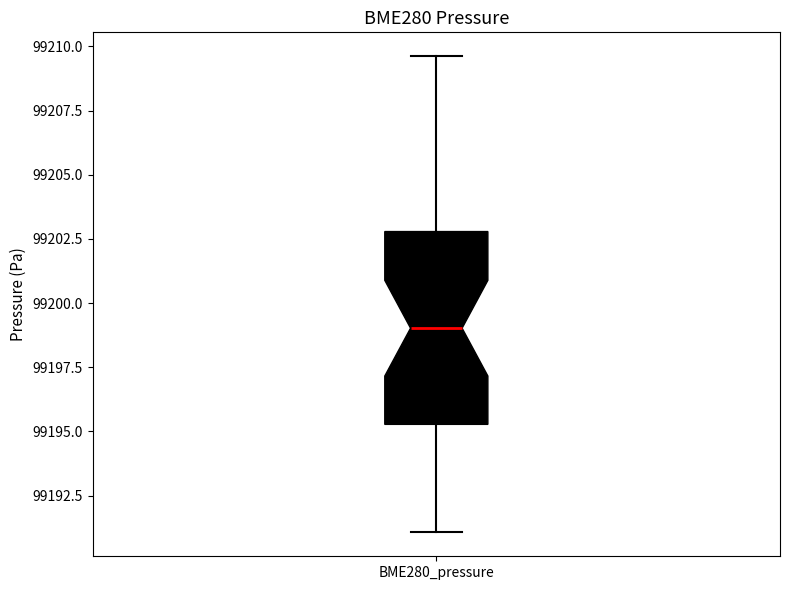

Read this box plot against the y-axis: the position of the median line, the range covered by the box, and the ends of both whiskers. The values are not printed on the chart, so give them approximately, as read against the axis.

median 99199.0, box 99195.5 to 99203.0, whiskers 99191.0 to 99209.5